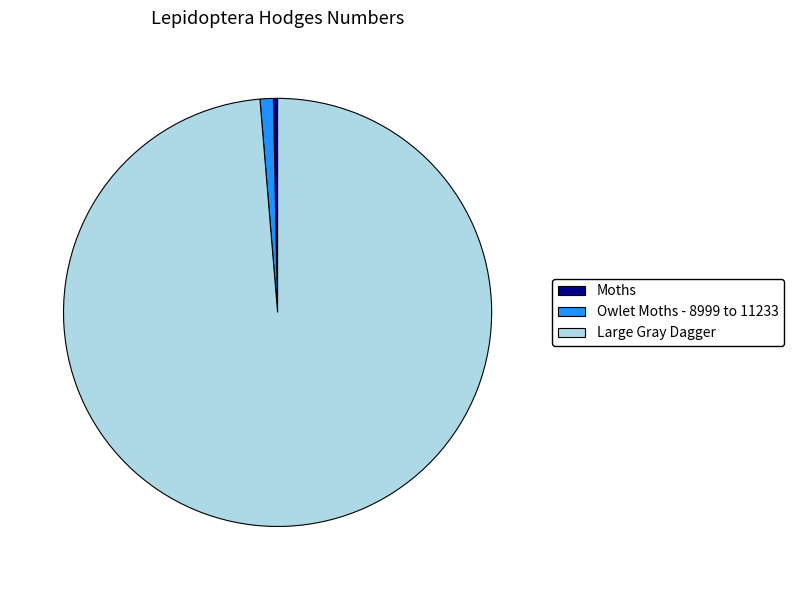

How many slices are in this pie chart?

3